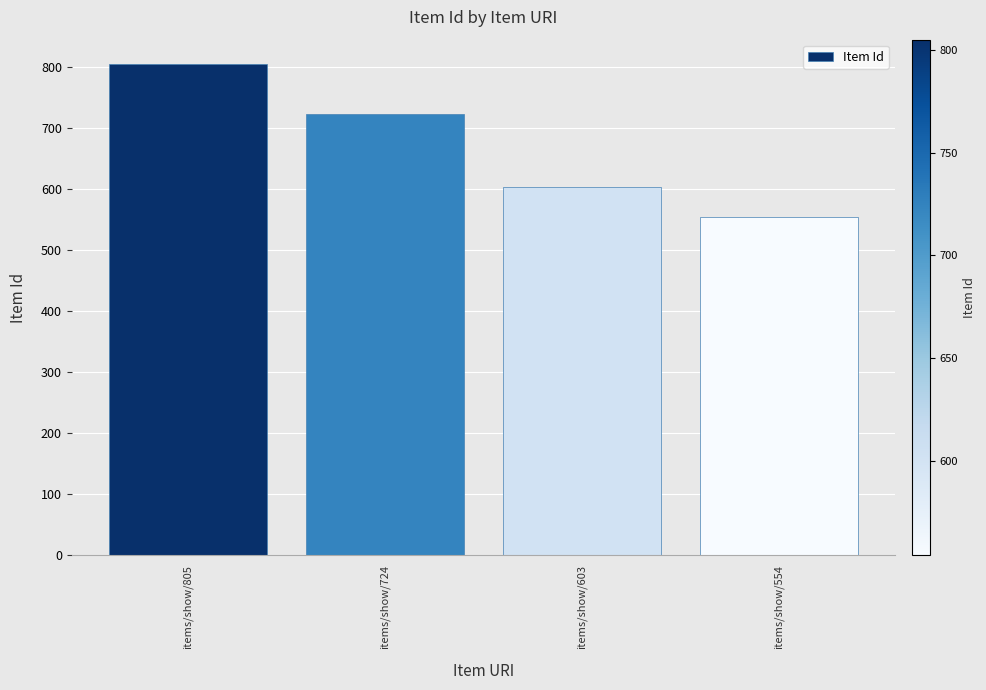

What is the maximum value shown in the chart?

805